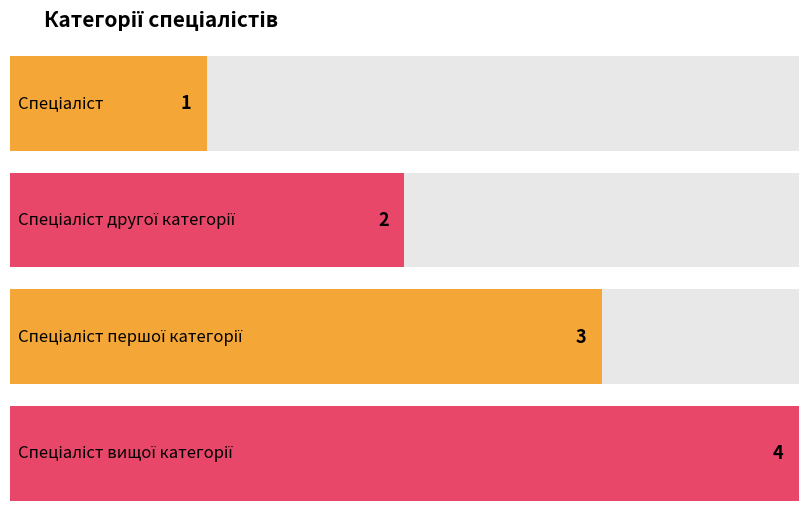

Which category has the lowest value across all series?

Спеціаліст